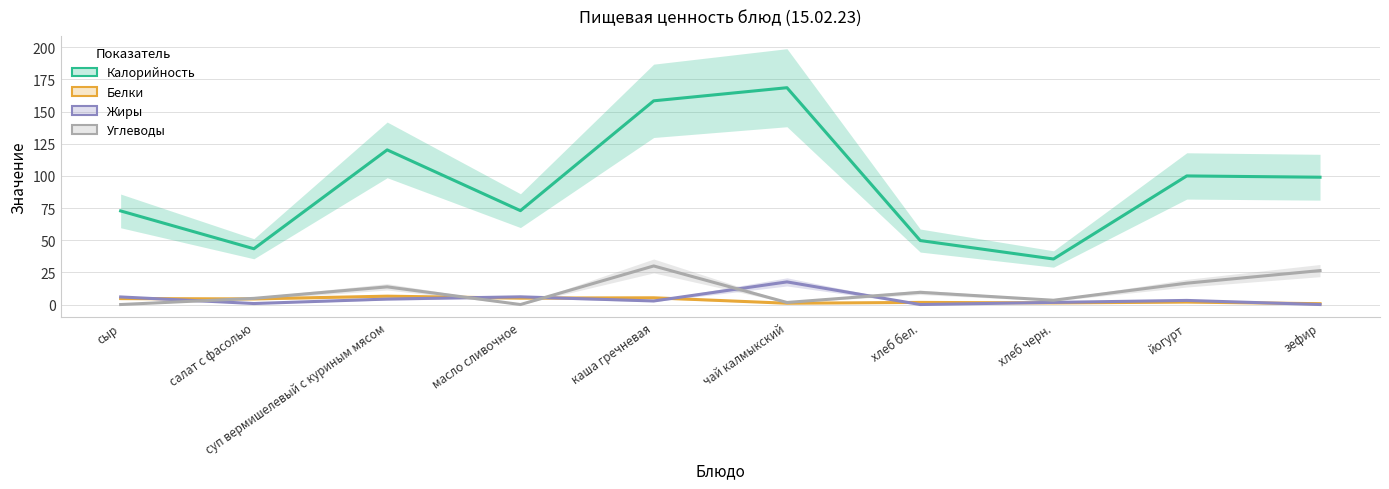

What is the total value across all series at чай калмыкский?

188.8